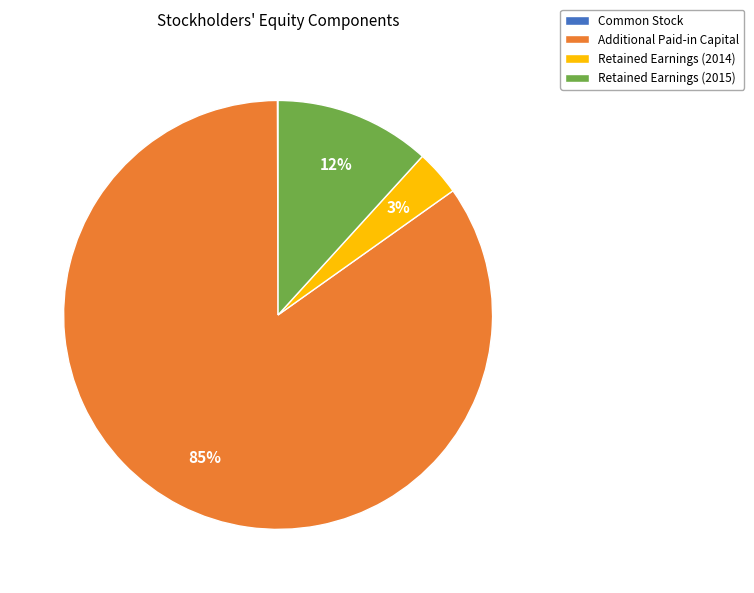

Between Additional Paid-in Capital and Retained Earnings (2015), which is larger?

Additional Paid-in Capital